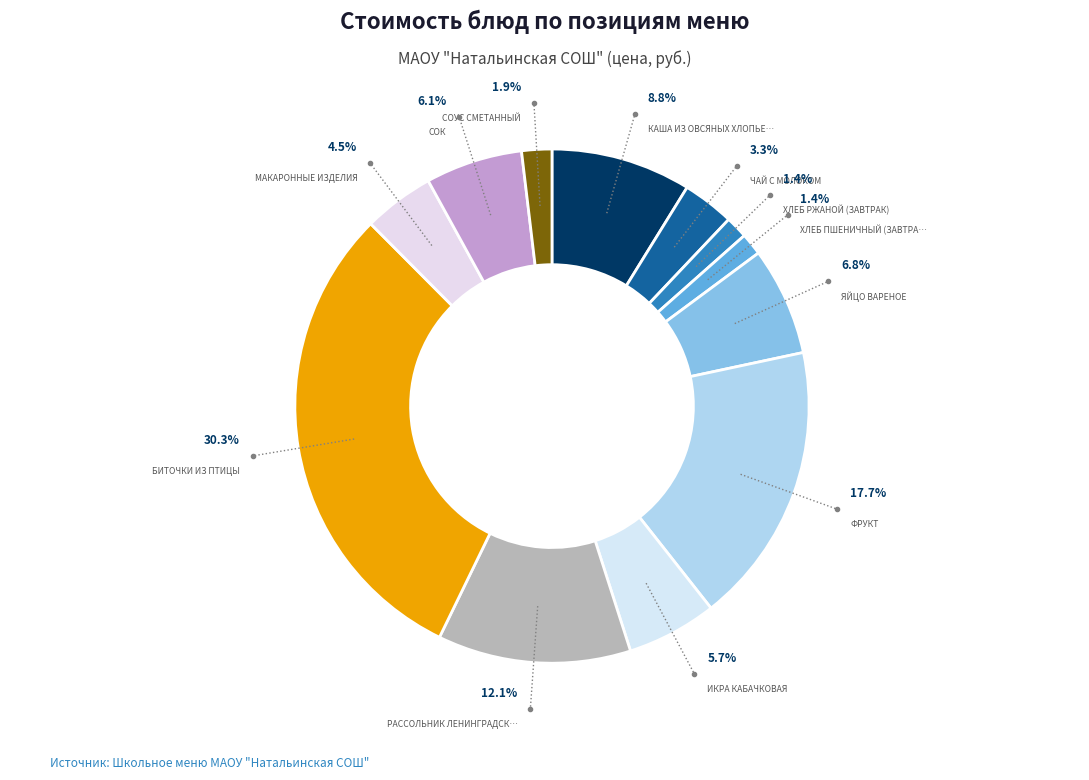

Count the number of slices in the pie.

12